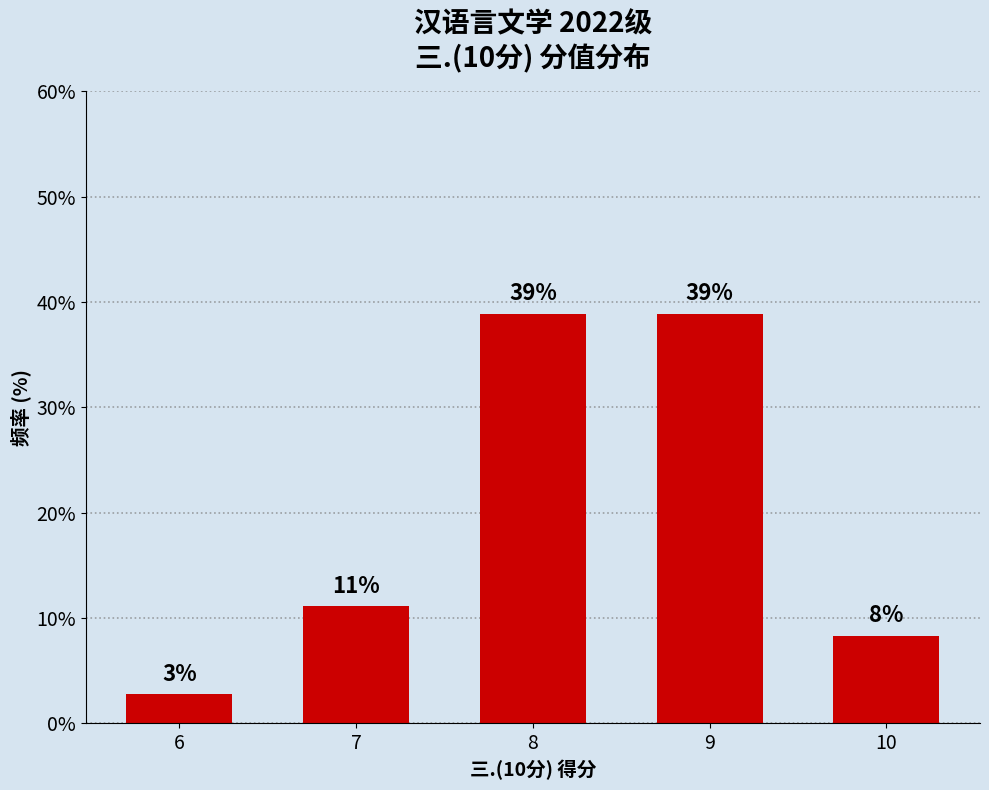

What is the difference between the maximum and minimum values?

36.1